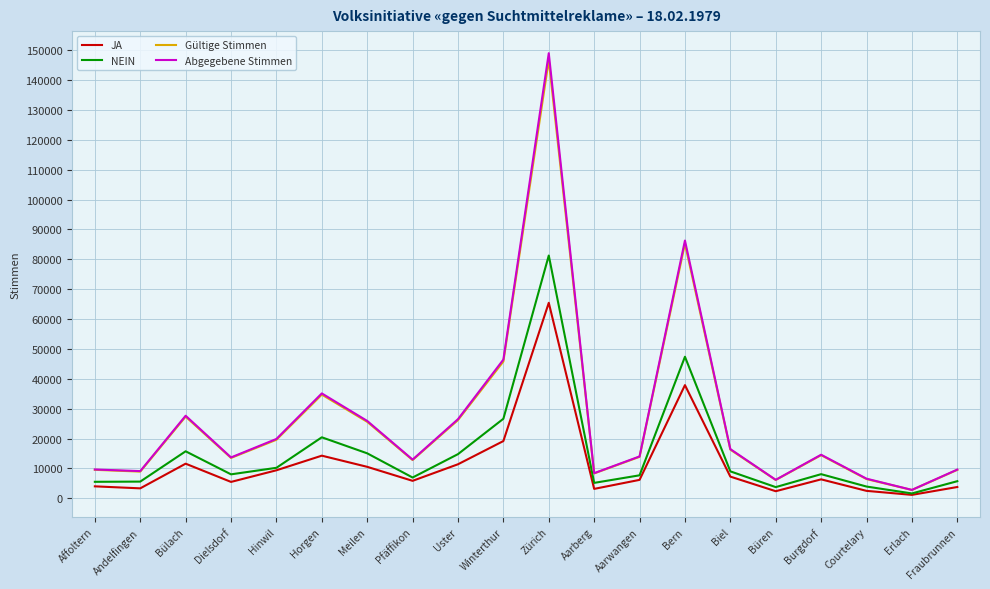

What is the sum of all NEIN values?

302711